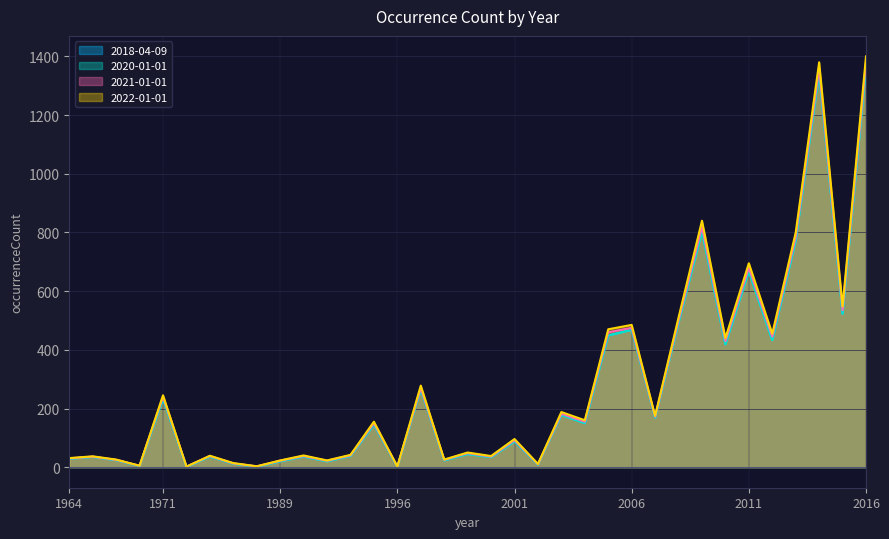

Is it true that 2020-01-01 equals 169 at 2007?

True